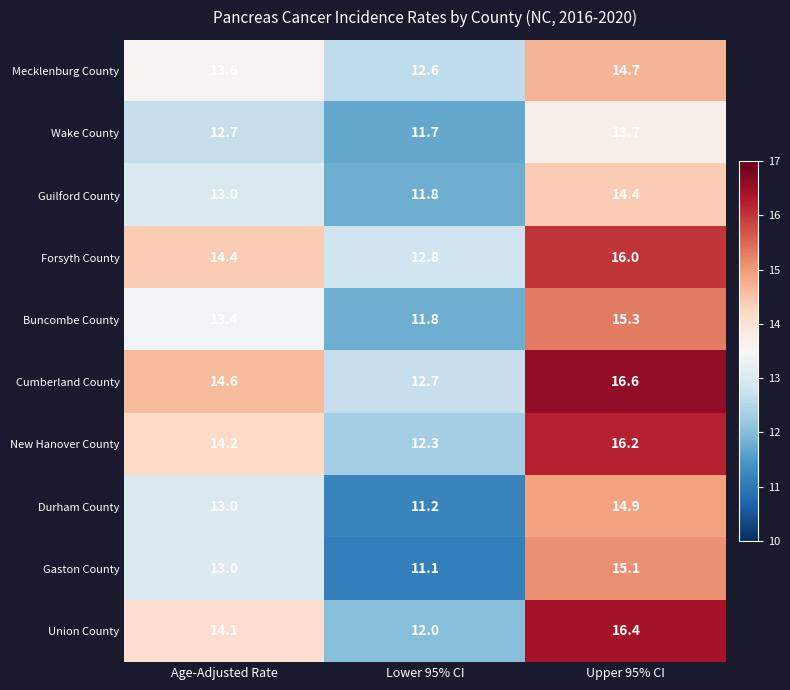

Is it true that Guilford County equals 3.5 at Upper 95% CI?

False